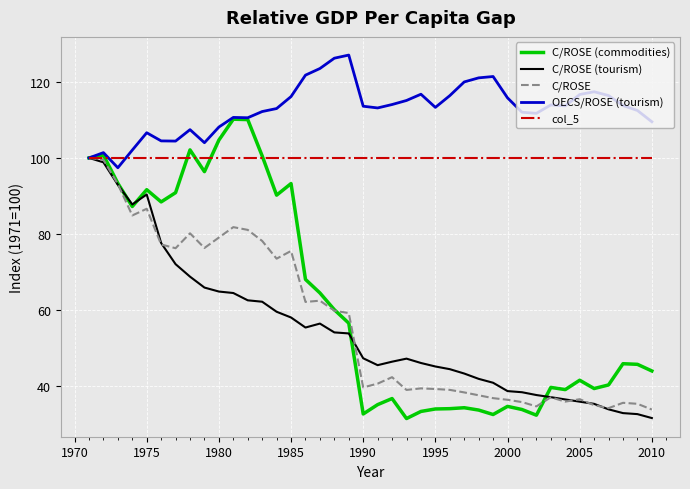

At how many categories does at least one series exceed 118?

7